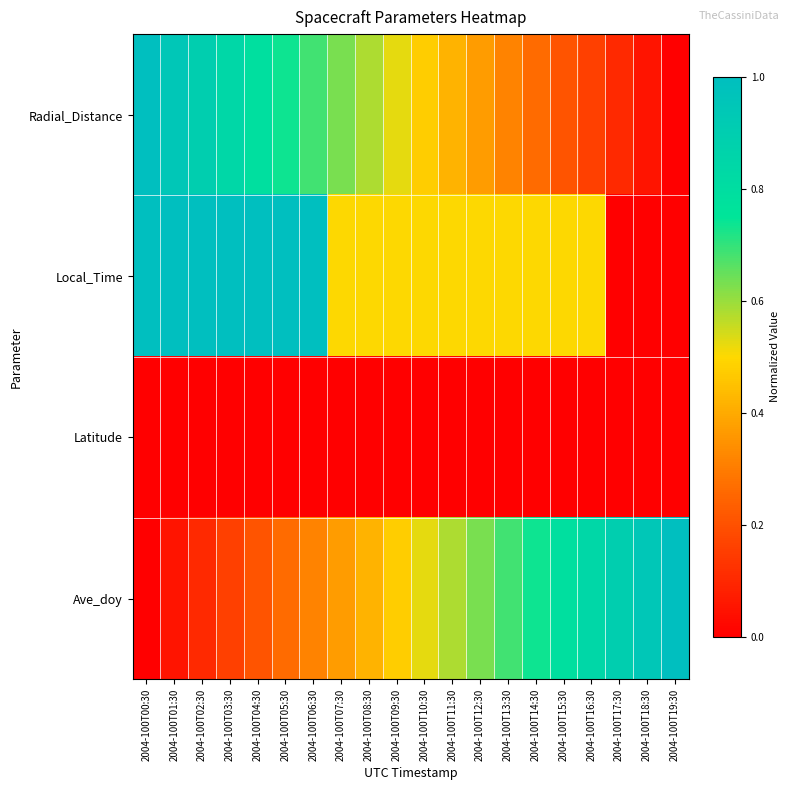

How many data points does each series have?

20